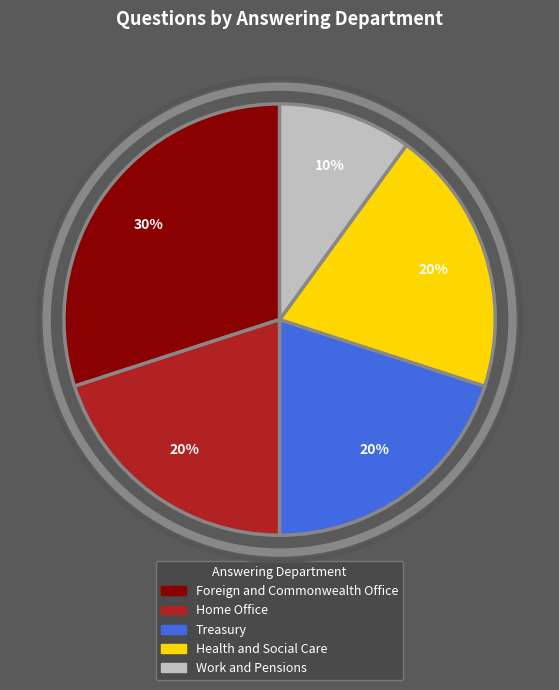

The Foreign and Commonwealth Office slice represents 24% of the pie. True or false?

False